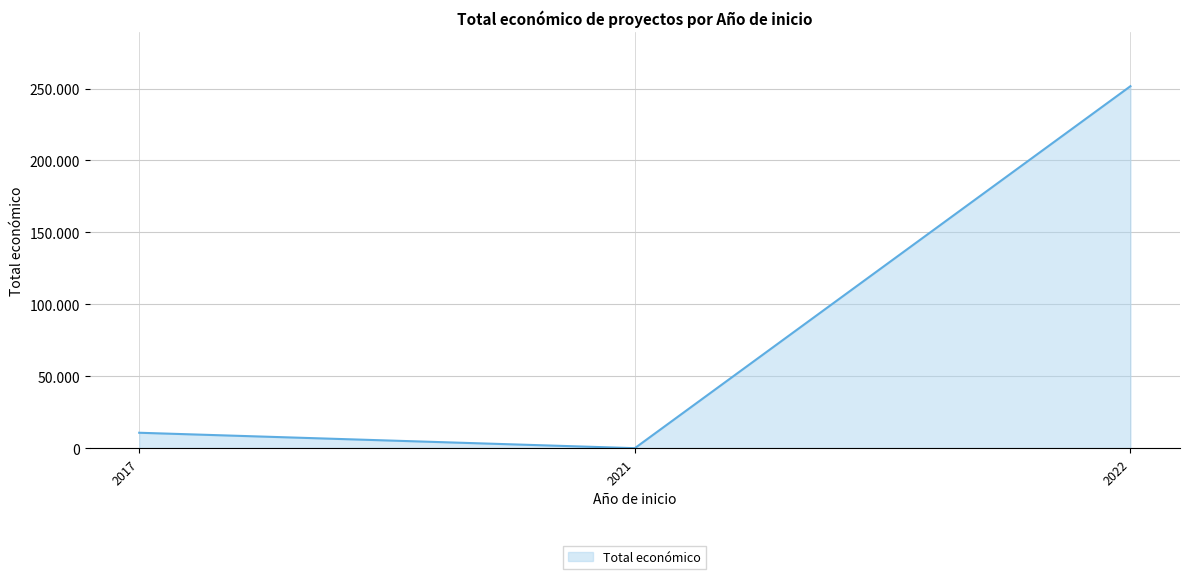

Does the chart display data point markers on the line(s)?

No